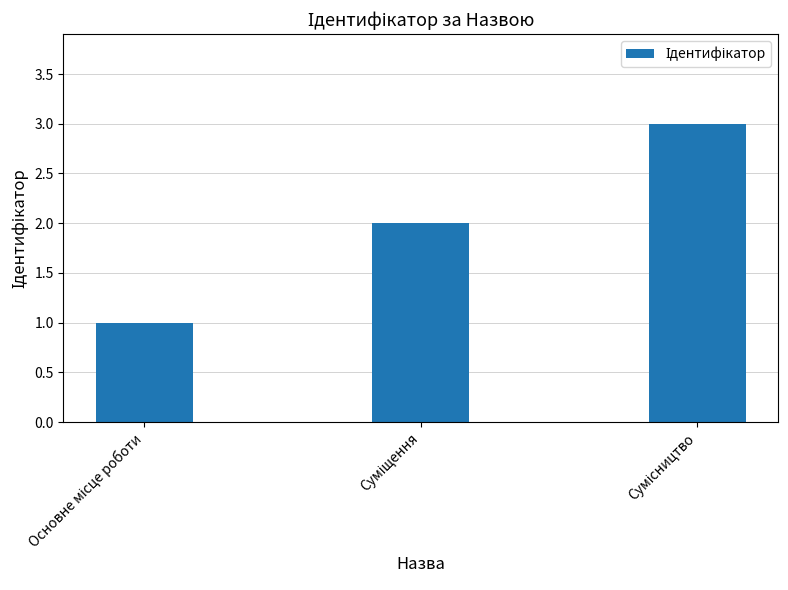

What is the sum of all values?

6